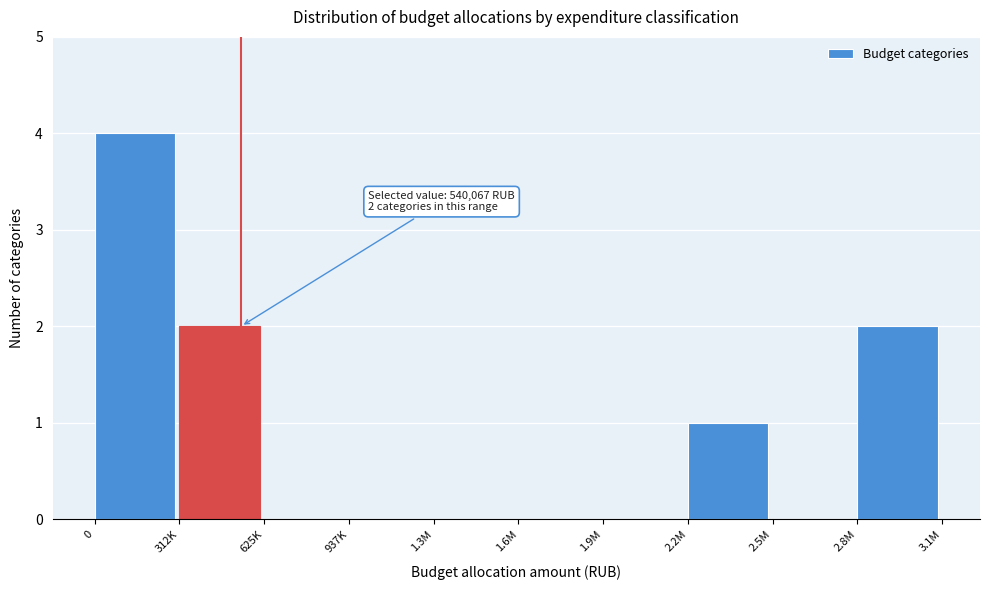

Reading right to left, what are all the values shown in this chart?

2.8M=2	2.5M=0	2.2M=1	1.9M=0	1.6M=0	1.3M=0	937K=0	625K=0	312K=2	0=4